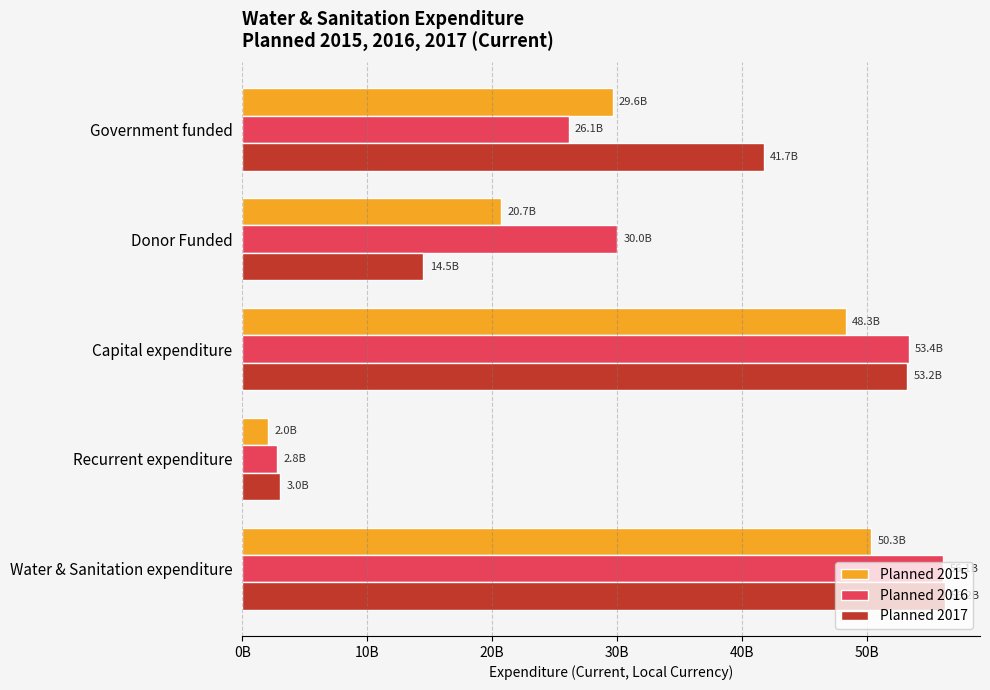

Which series has the widest spread of values?

Planned 2016